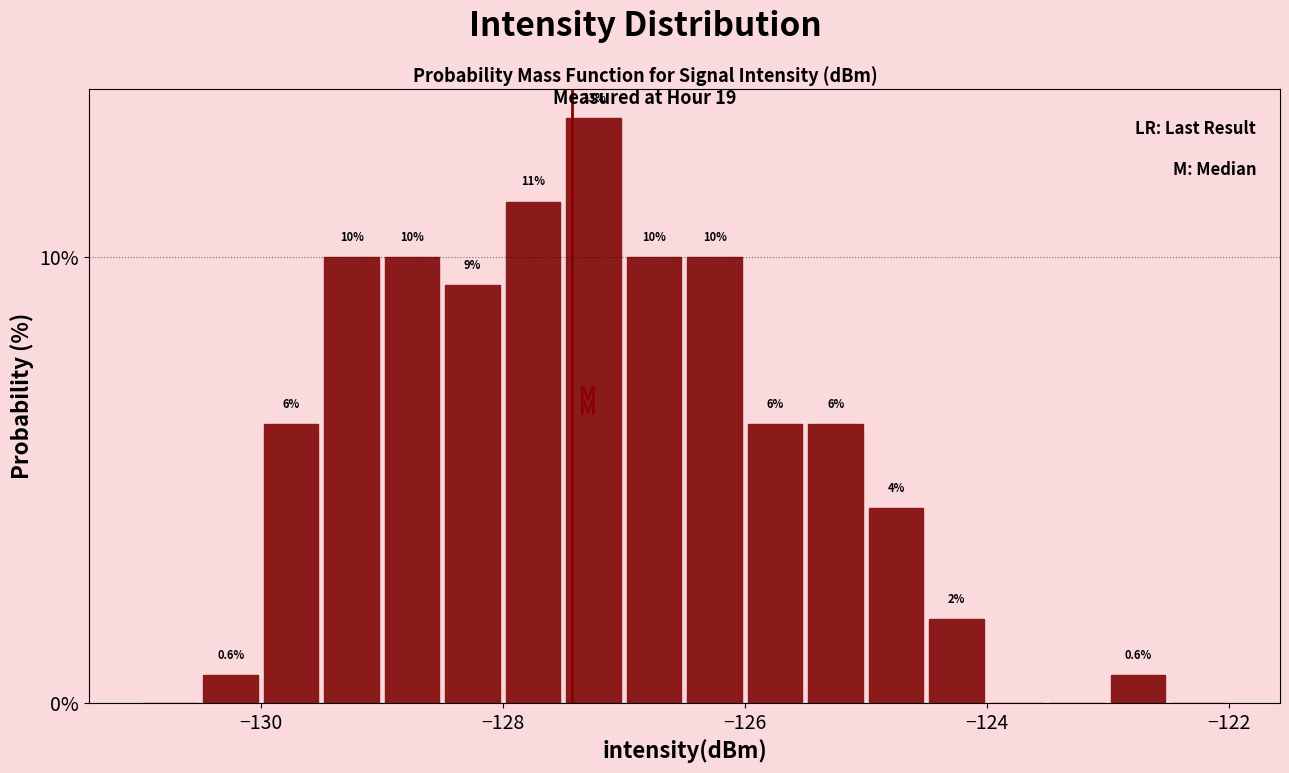

Around what value on the x-axis is the tallest bar? Give the approximate position of its centre, as read against the axis.

-127.2